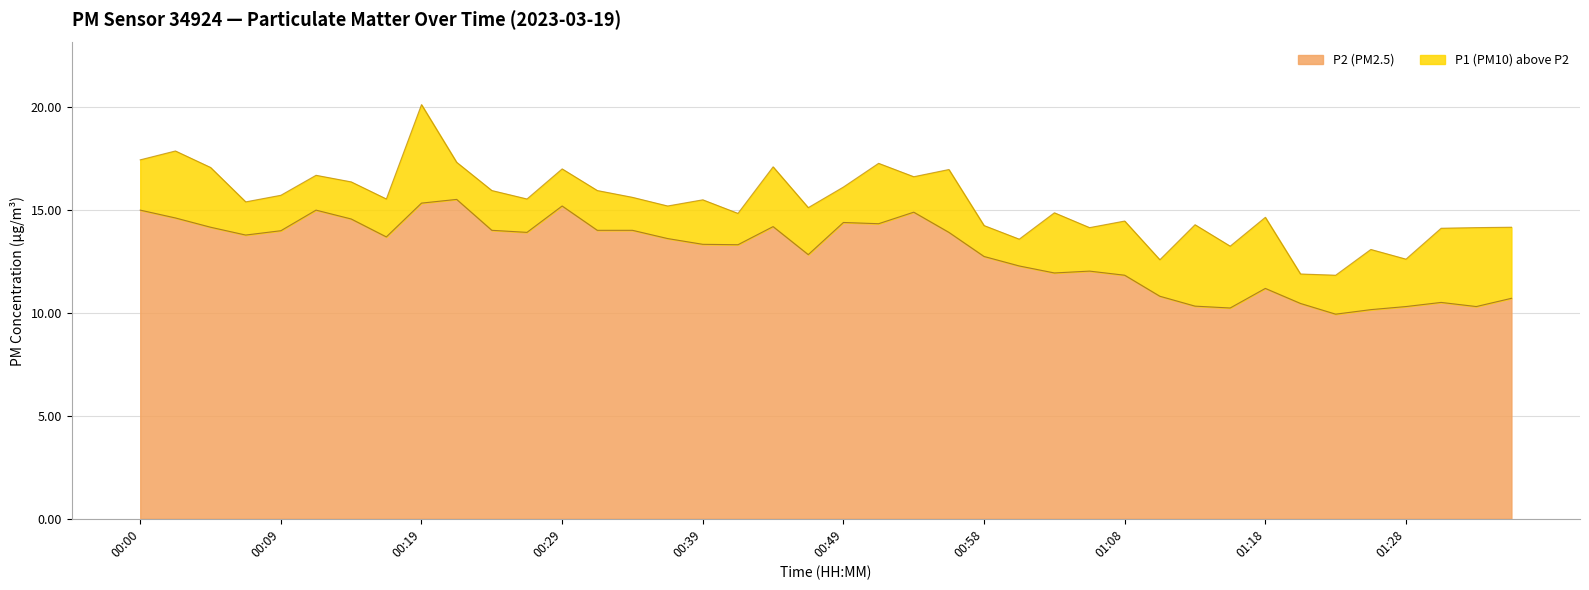

What is the difference between the maximum and minimum values in the P1 series?

8.3